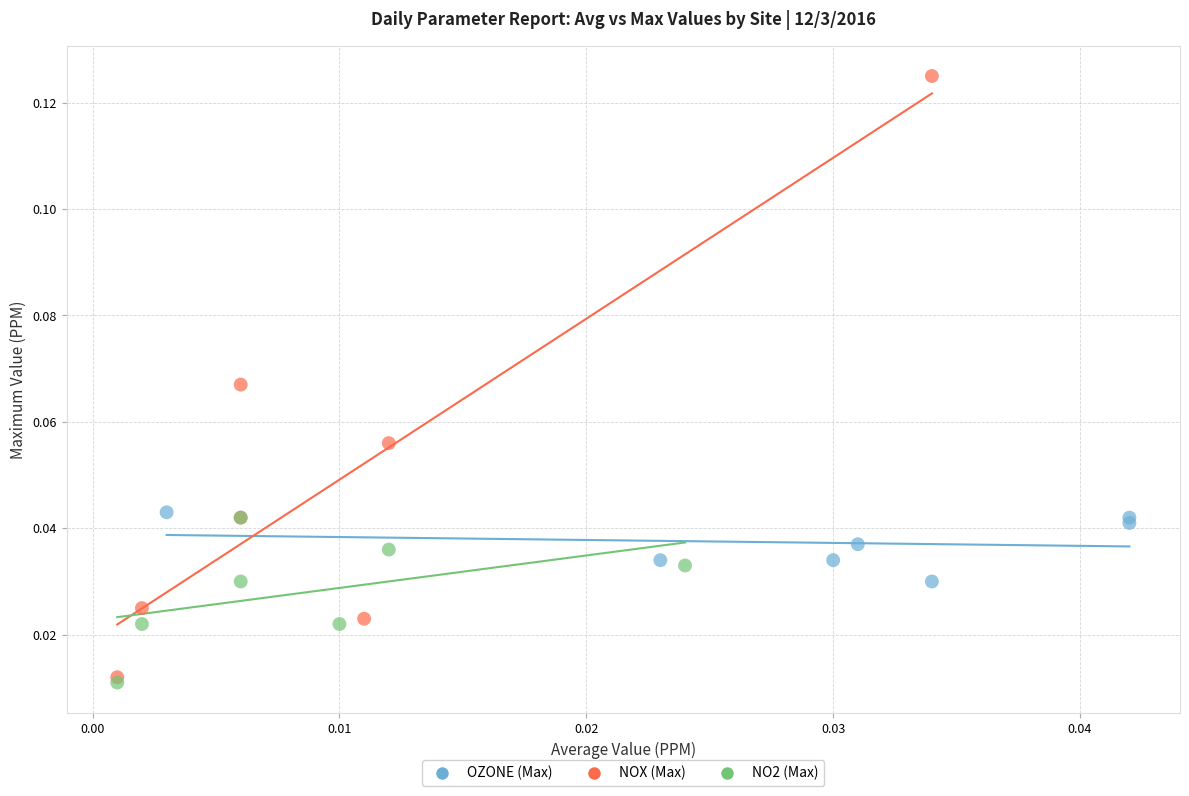

Which series contains the highest Y value?

NOX (Max)